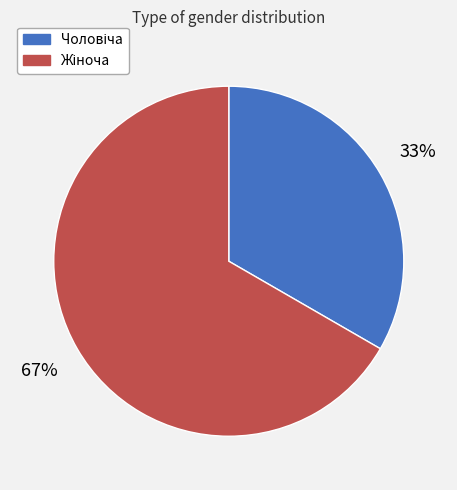

Does any single category account for the majority?

Yes